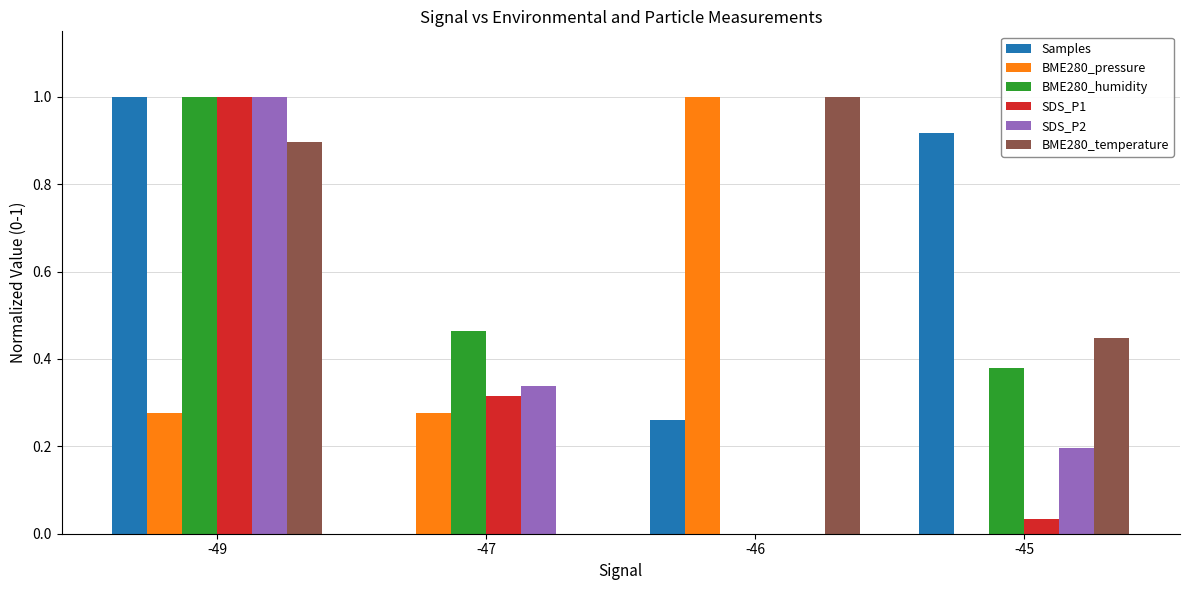

Is it true that BME280_humidity equals 0.7 at -47?

False